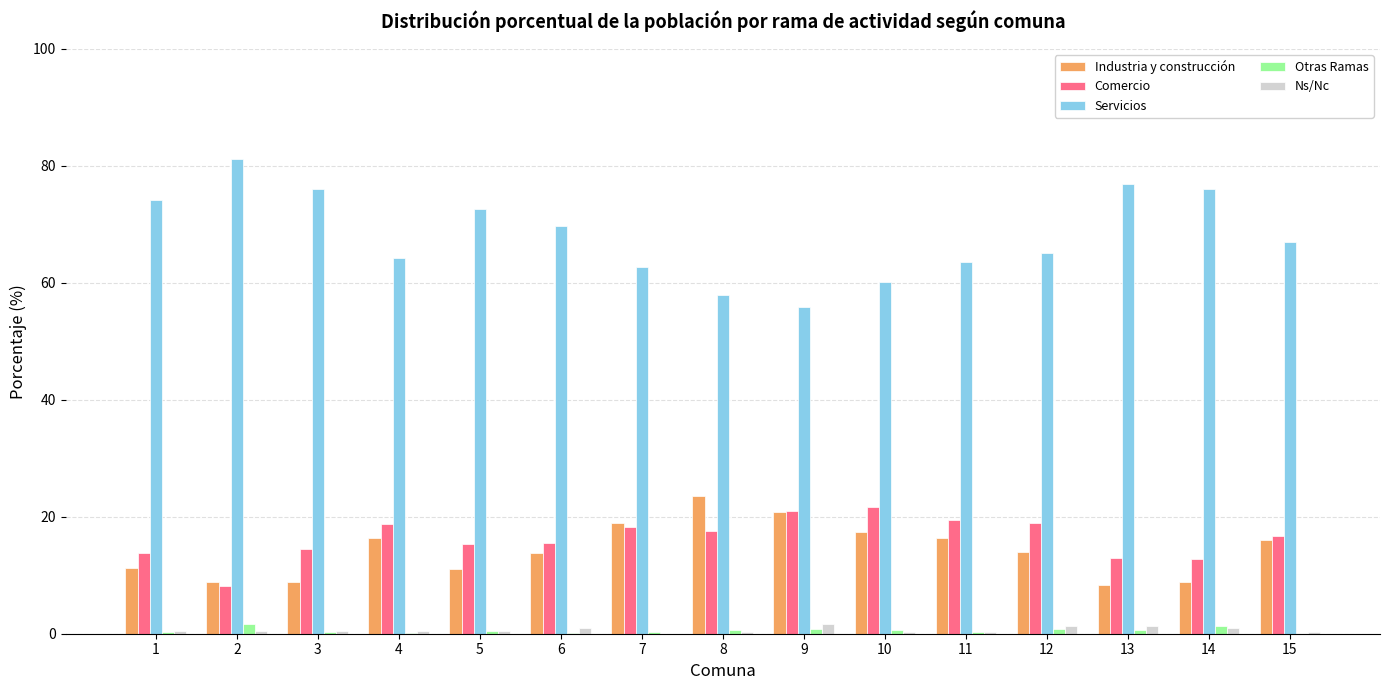

Are the bars grouped side by side (vs. stacked)?

Yes